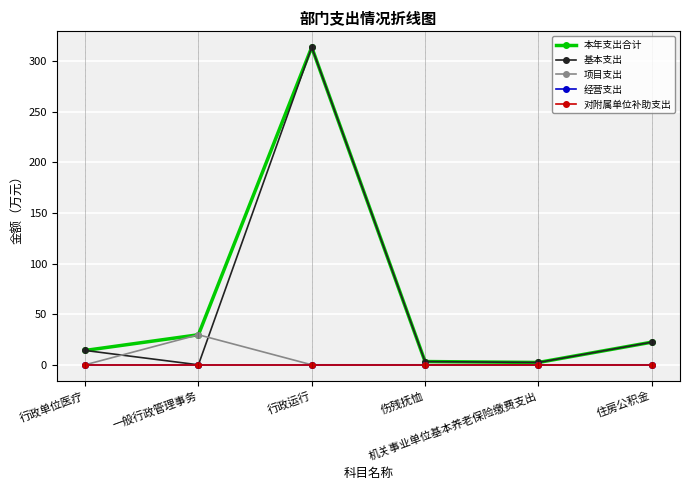

Does the chart have visible grid lines?

Yes